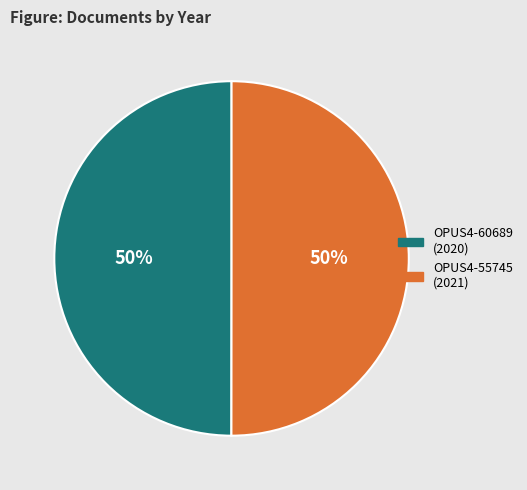

To the nearest percent, what is the average slice percentage?

50%